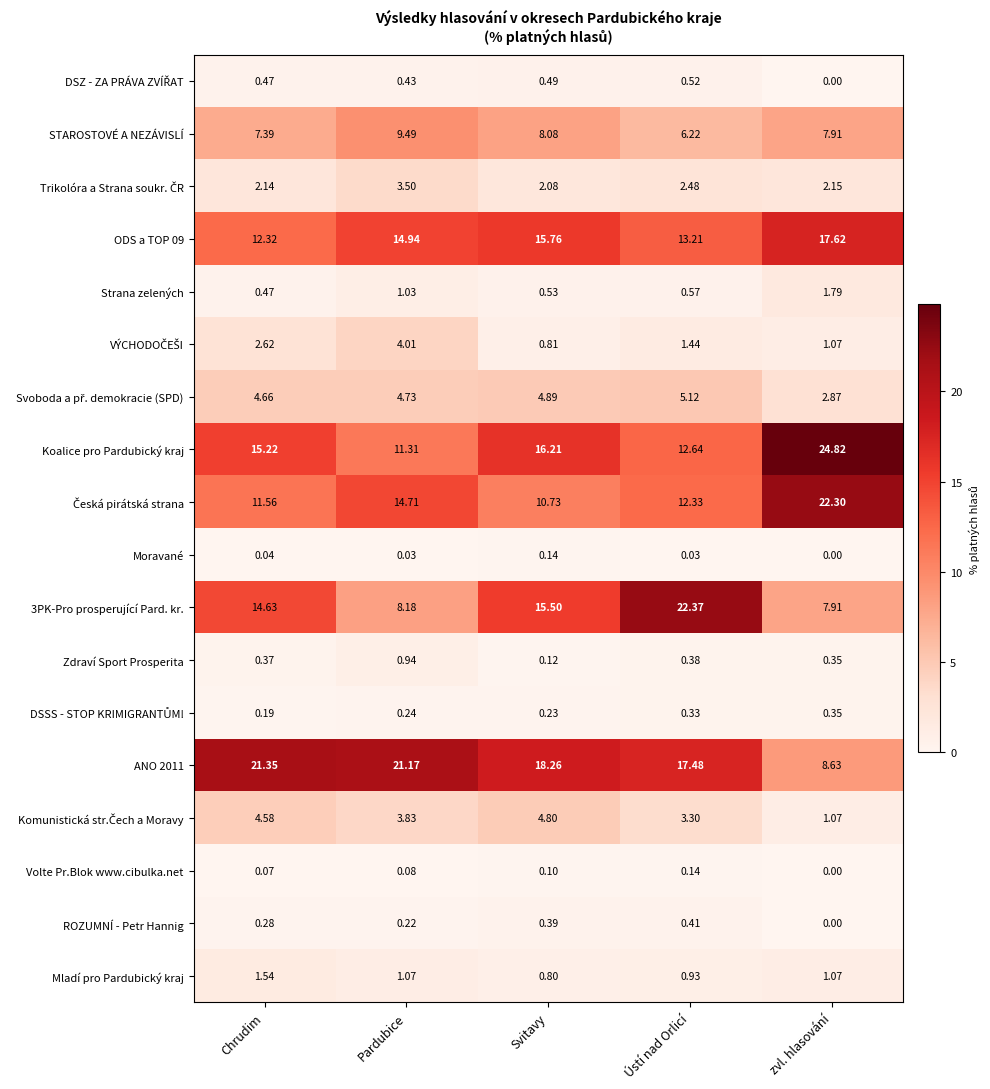

At which label is Strana zelených closest to 1?

Pardubice